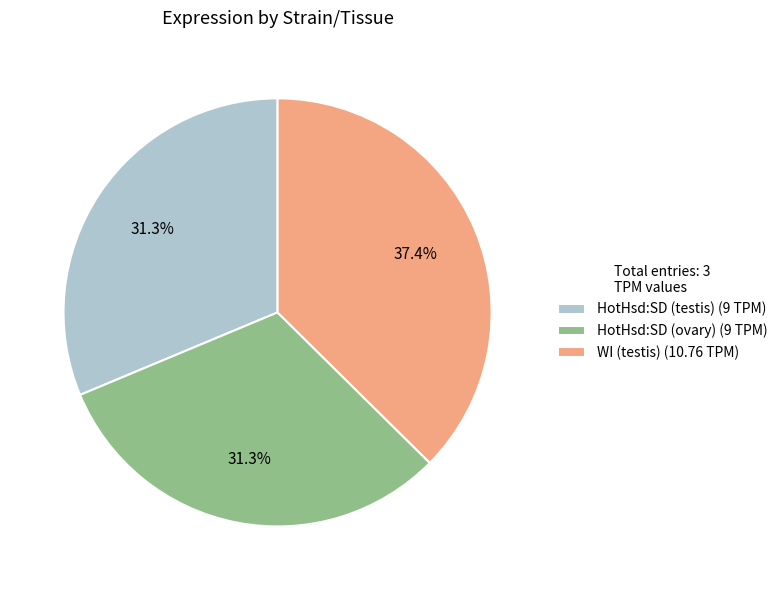

Count the number of slices in the pie.

3